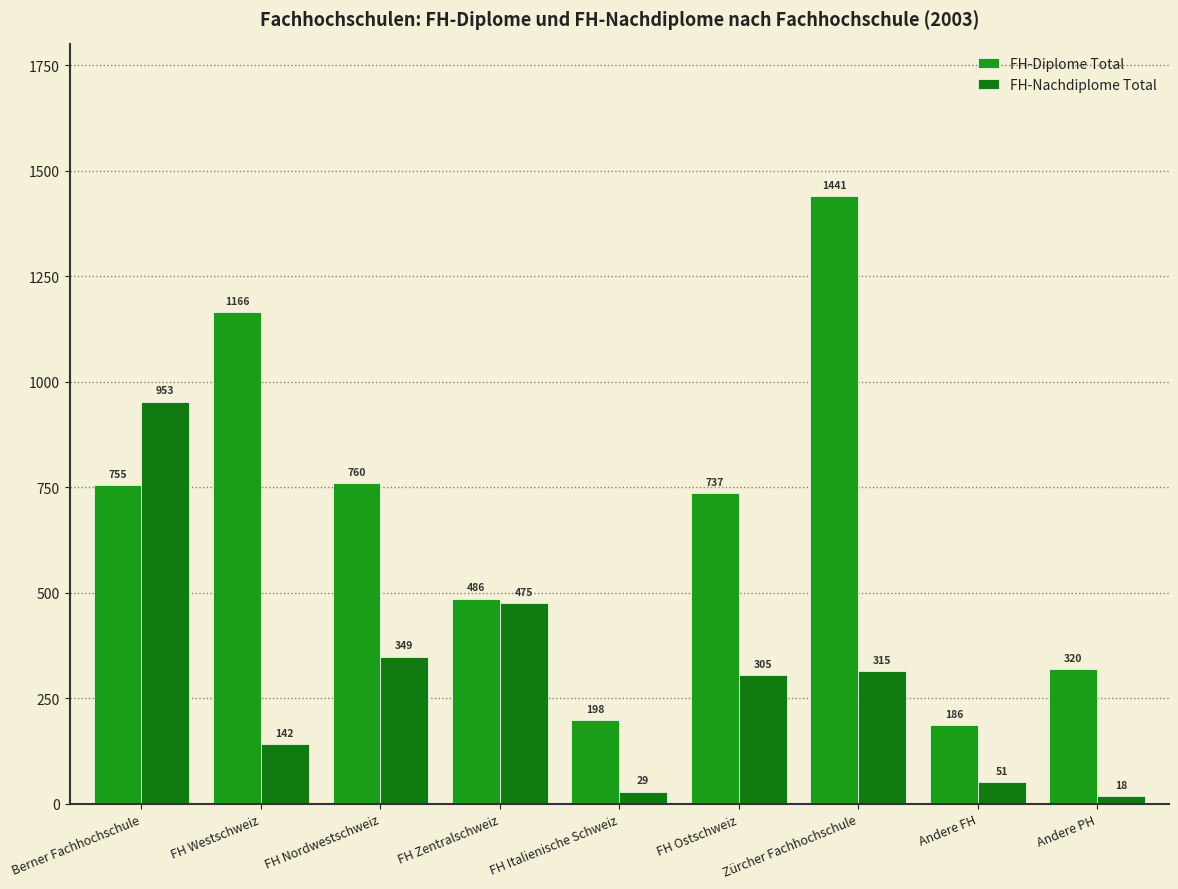

Is the value of FH-Nachdiplome Total at FH Westschweiz greater than the value of FH-Diplome Total at Zürcher Fachhochschule?

No